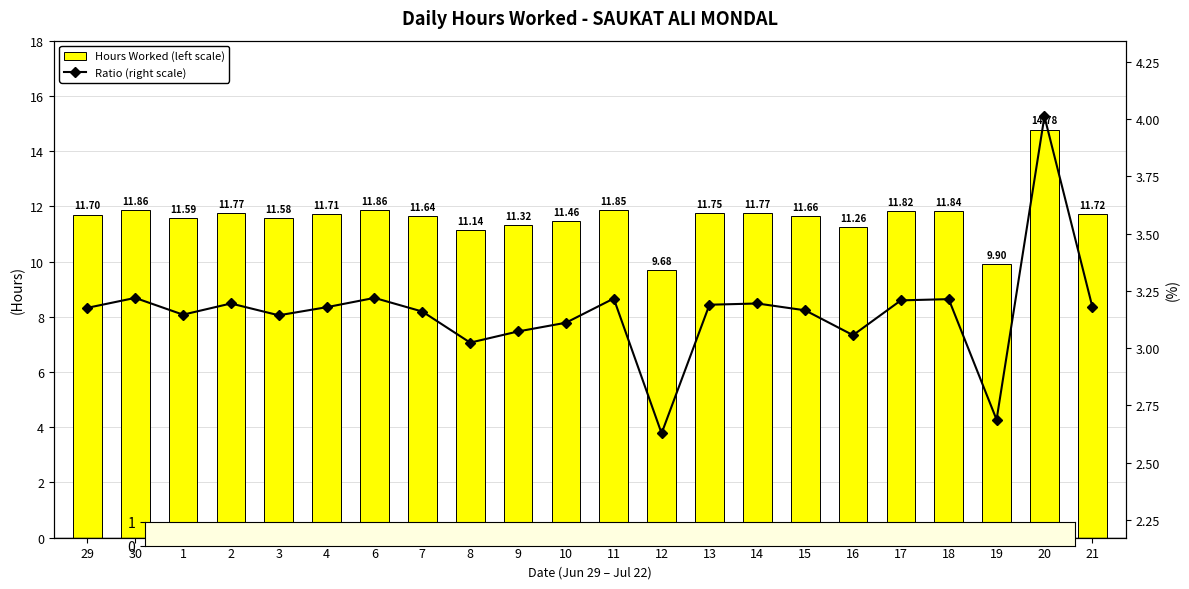

What is the value of the Hours Worked (left scale) bar at the 4th from the left?

11.8